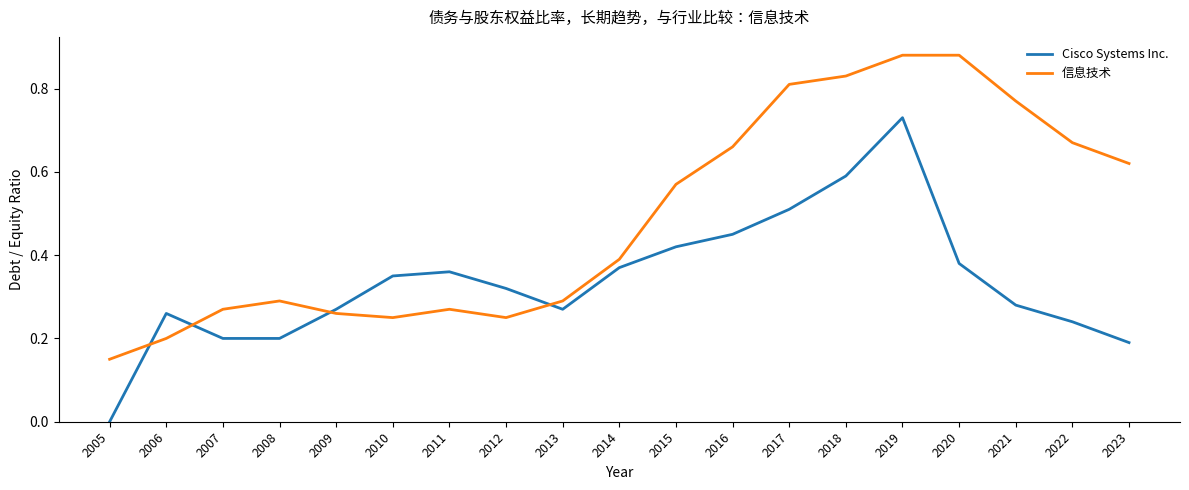

Is this an area chart (filled region under the line)?

No